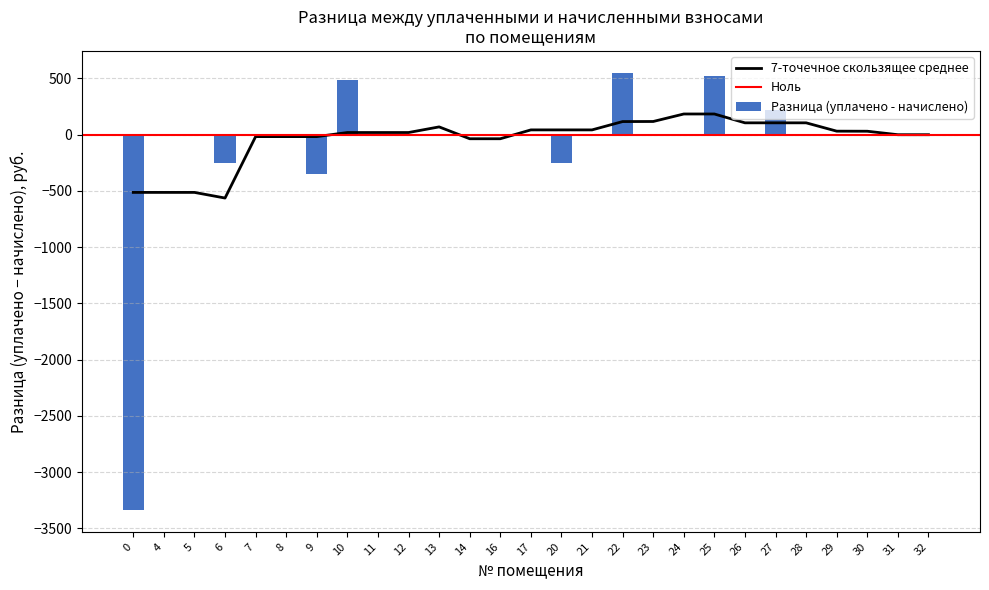

What is the maximum value for Разница (уплачено - начислено)?

550.6